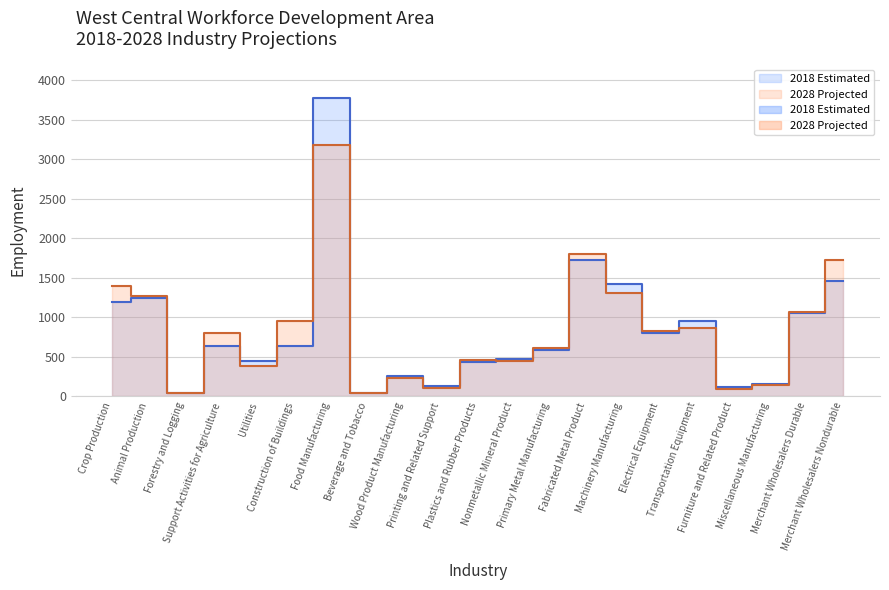

Rank the series by their average value, from lowest to highest.

2018 Estimated, 2028 Projected